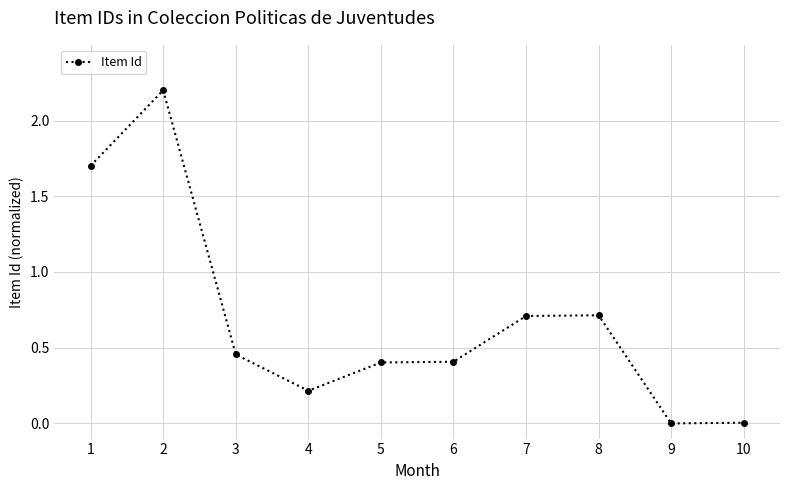

What is the difference between the maximum and second lowest values?

2.2